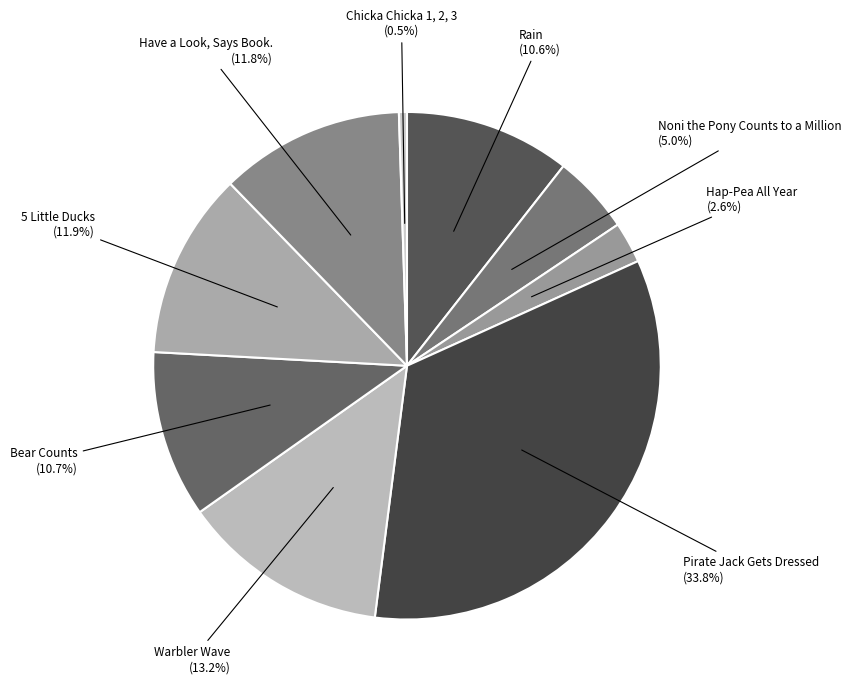

How many slices are in this pie chart?

9